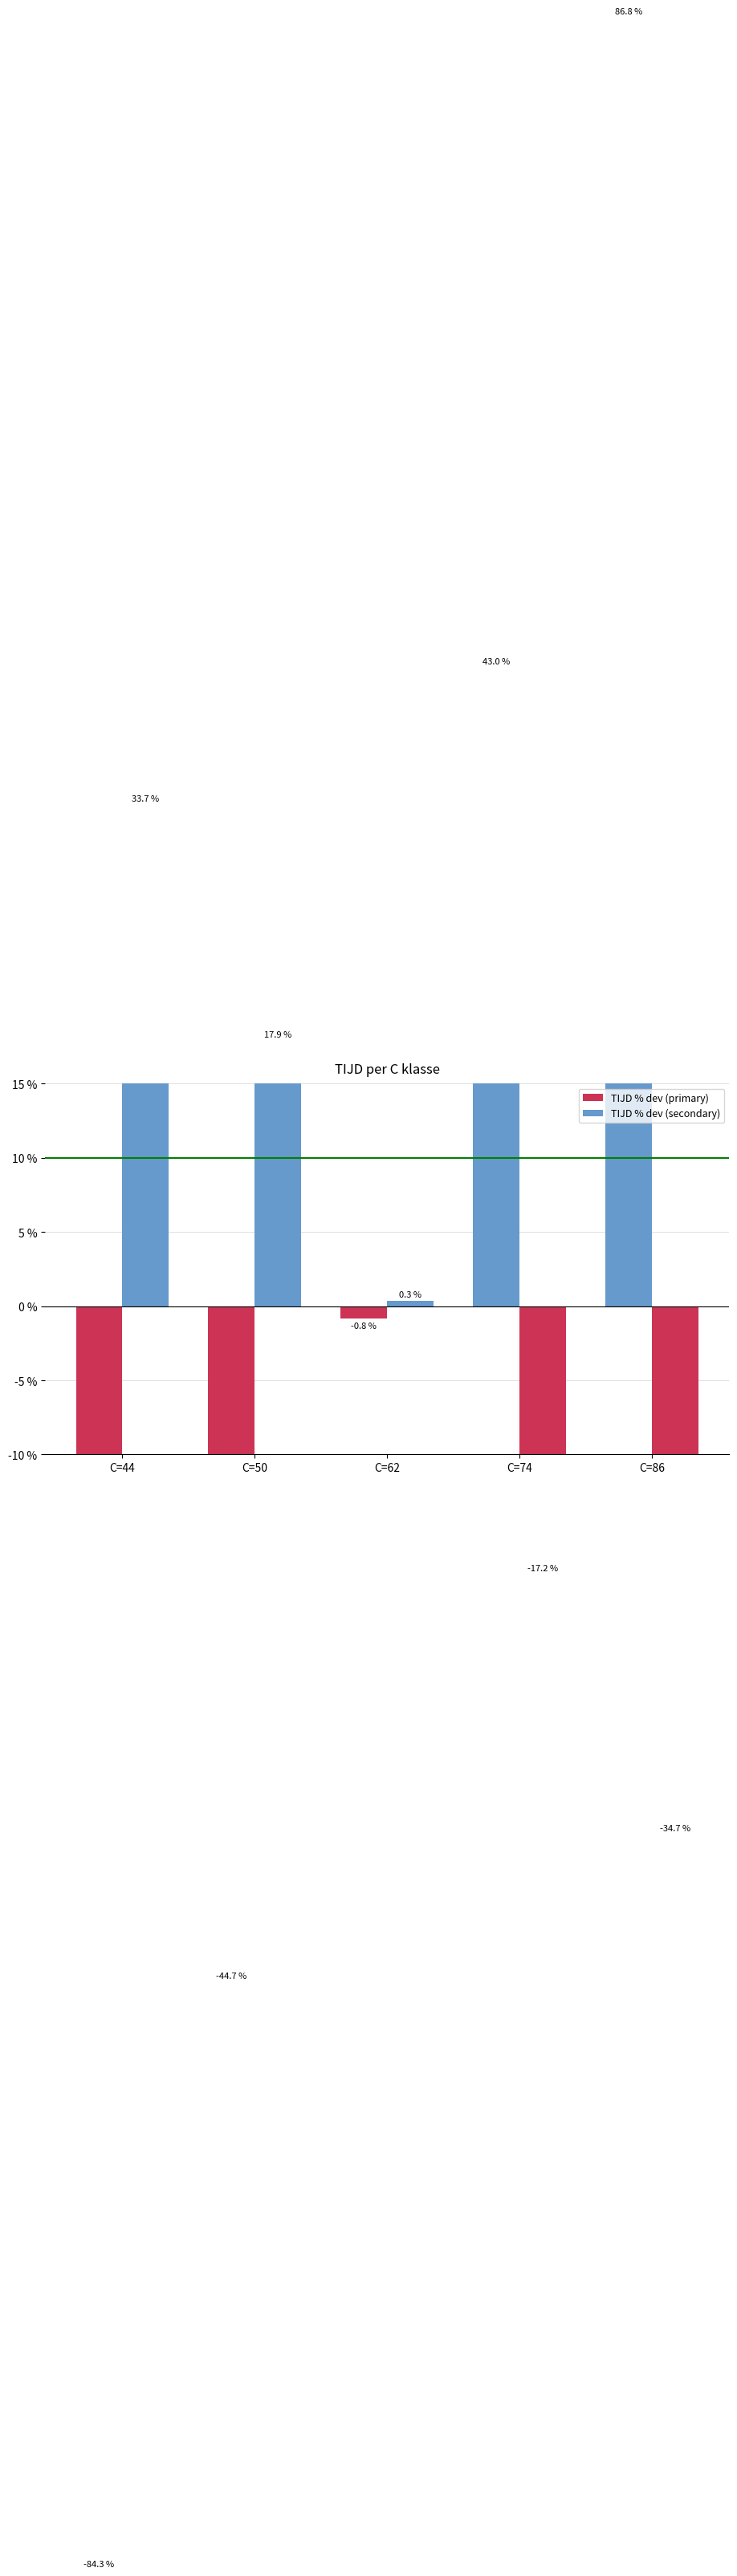

Which series has the largest total across all categories?

TIJD % dev (secondary)